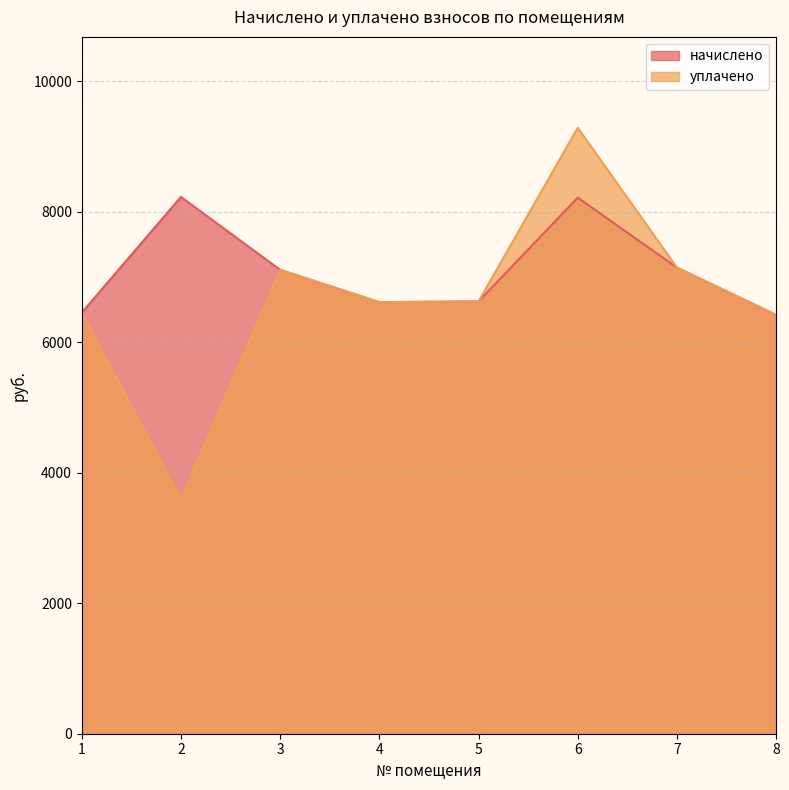

At which label does начислено first exceed 7107?

2